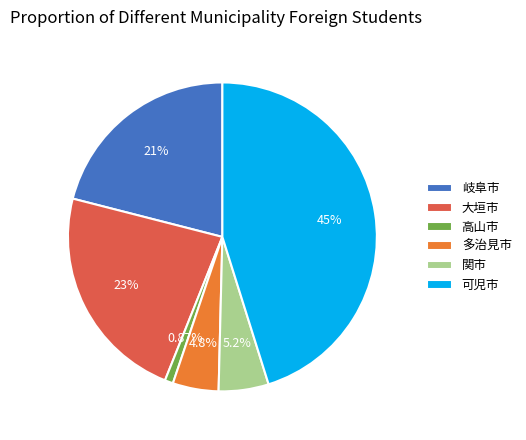

To the nearest percent, what is the difference between the largest and smallest slice percentages?

44%